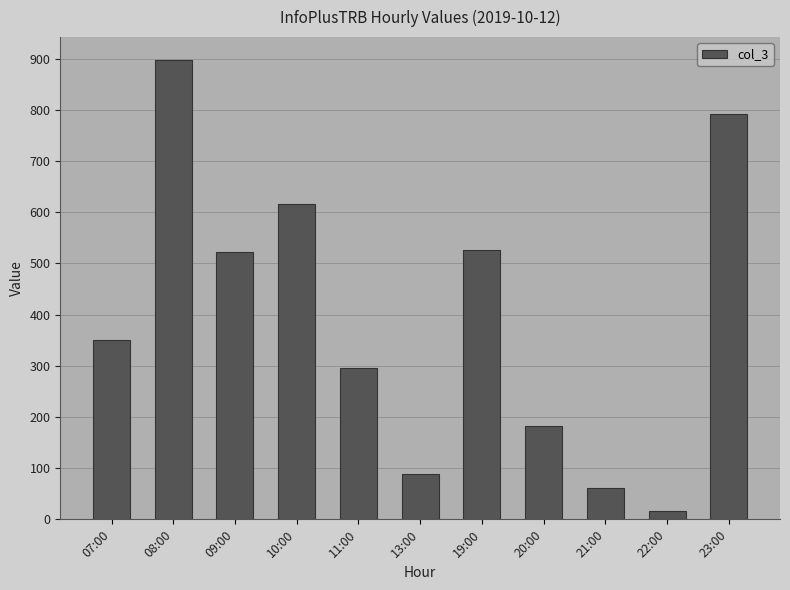

What is the label of the 11th bar from the right?

07:00